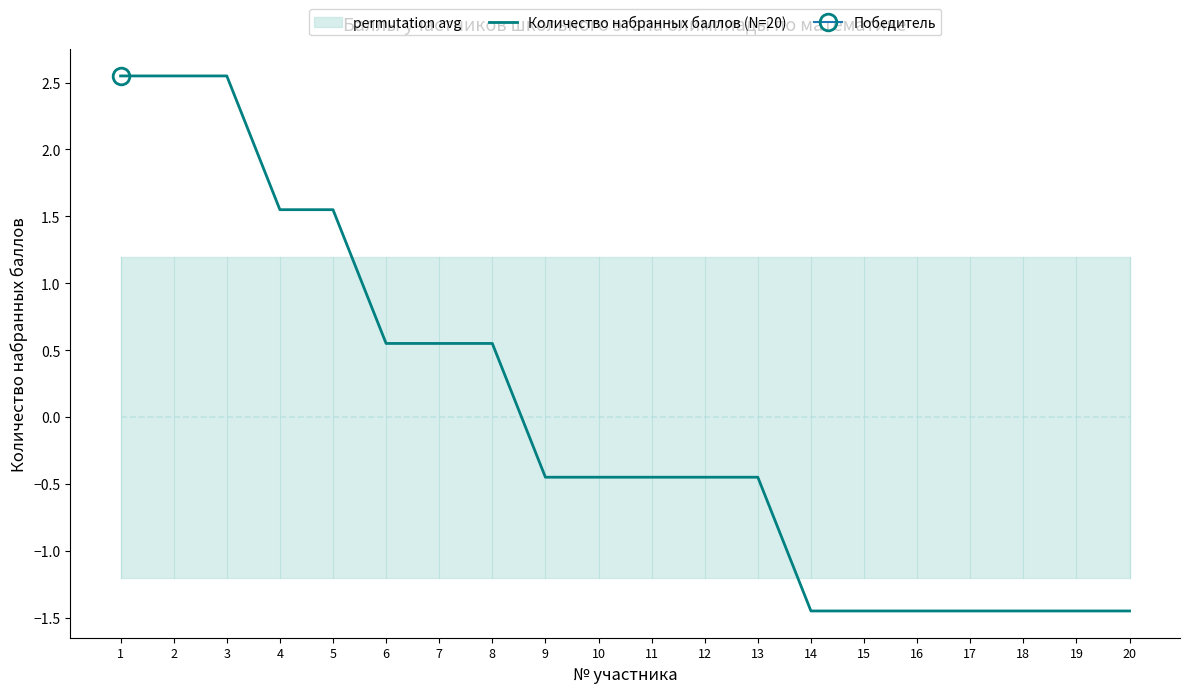

Which label corresponds to the smallest value in the chart?

14